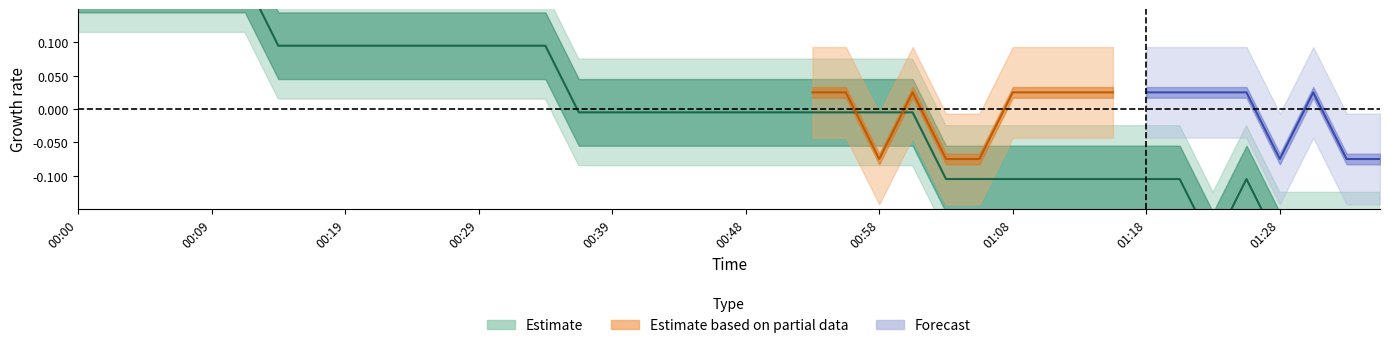

At which category does the chart reach its peak across all series?

00:00